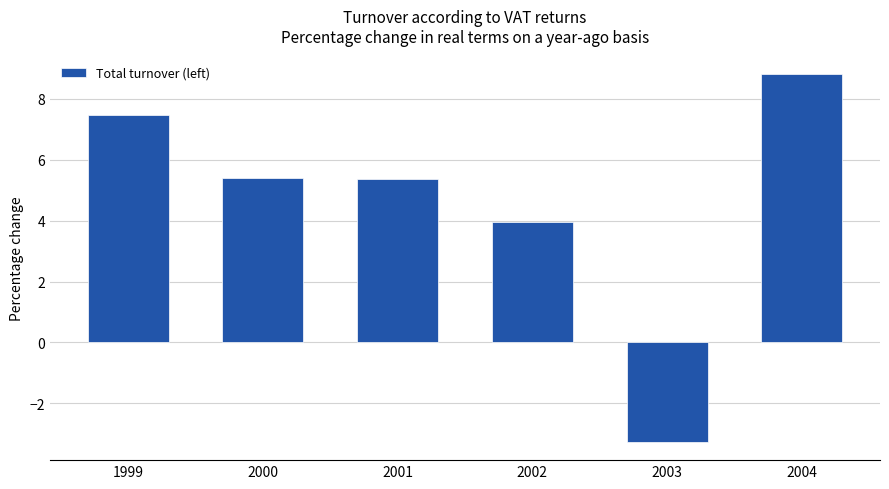

What is the average value?

4.6